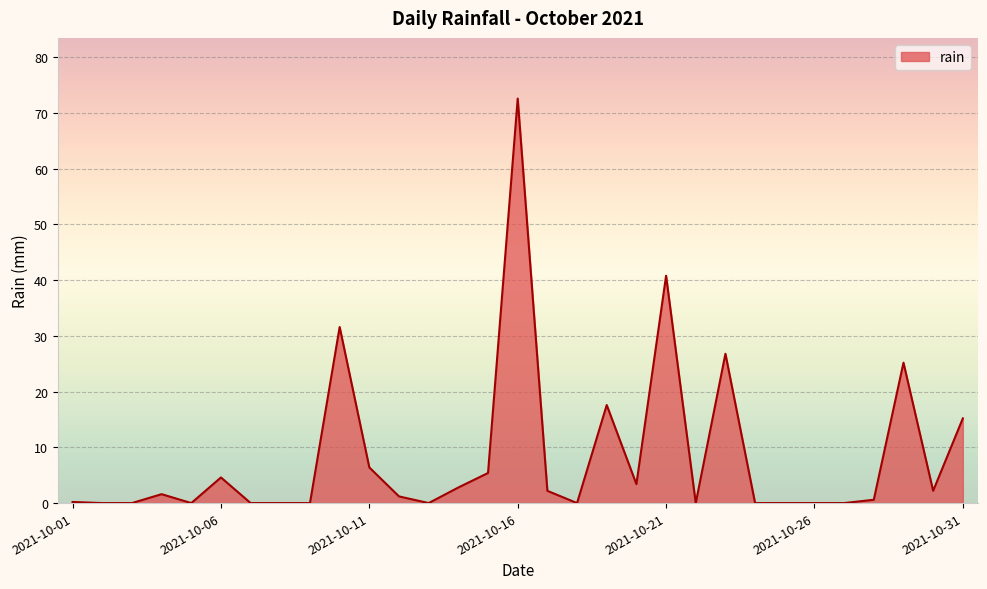

How many distinct data groups are displayed?

1